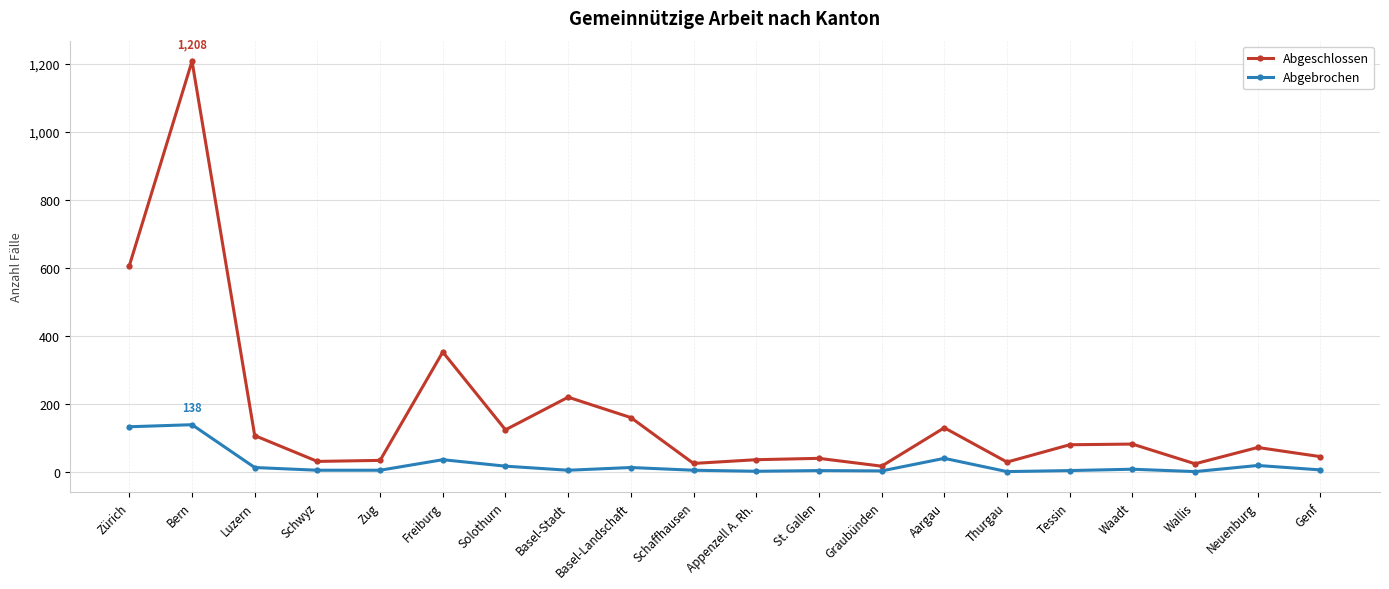

True or false: Abgeschlossen has more than 0 interior local peaks.

True